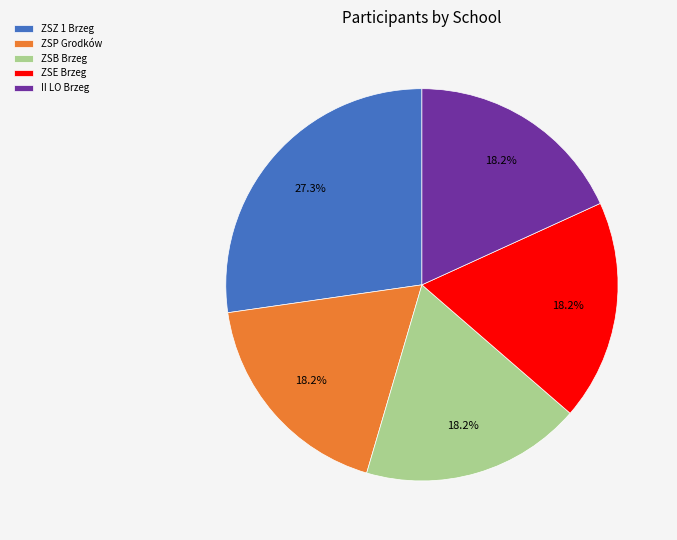

Which category has the biggest portion of the pie?

ZSZ 1 Brzeg